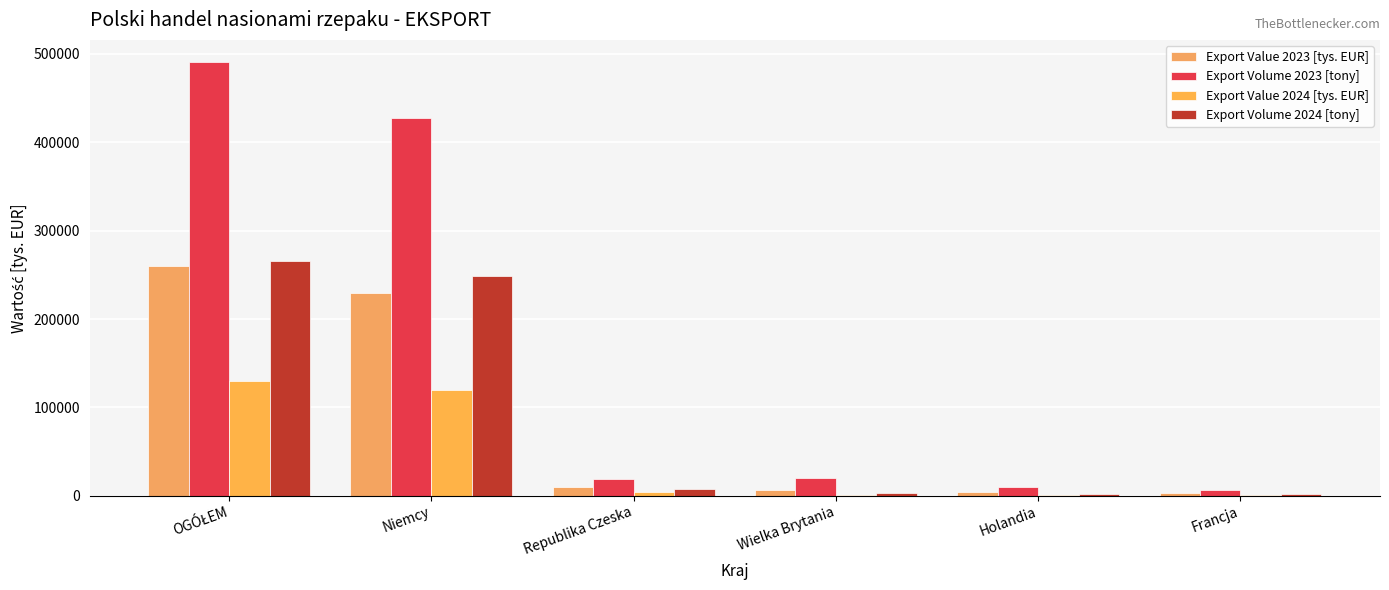

What are all the series names shown in the legend?

Export Value 2023 [tys. EUR], Export Volume 2023 [tony], Export Value 2024 [tys. EUR], Export Volume 2024 [tony]